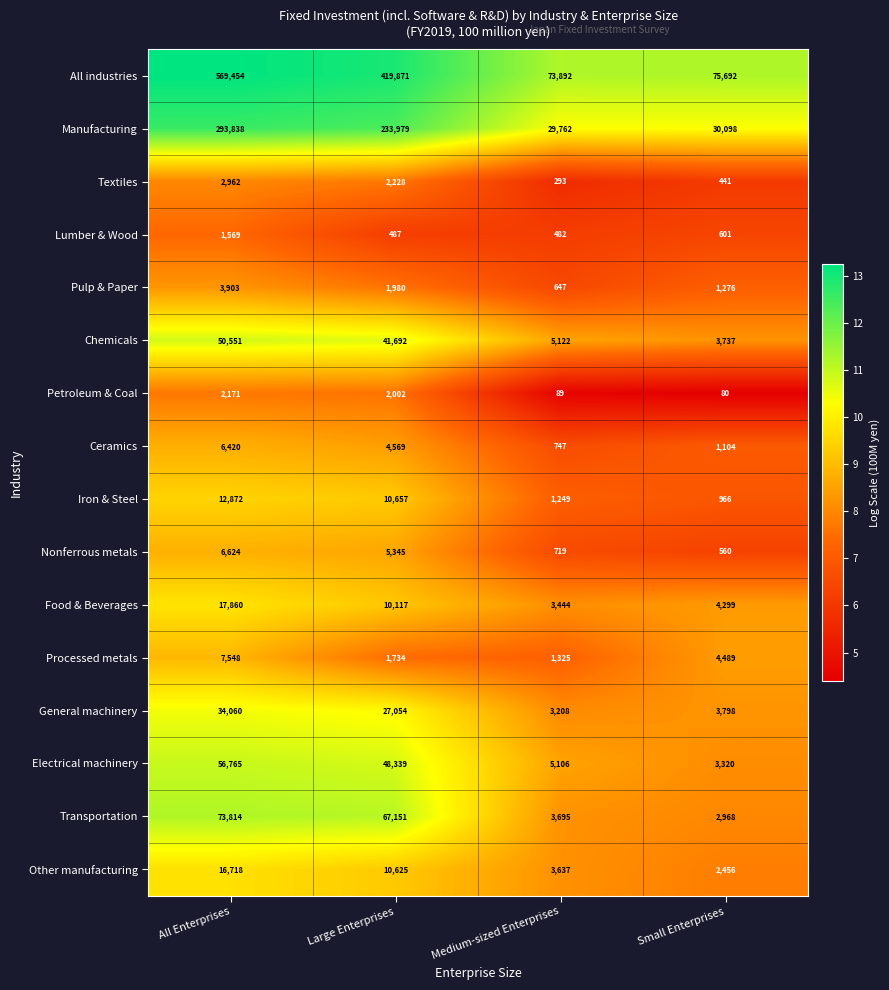

At which label does Iron & Steel first exceed 10657?

All Enterprises